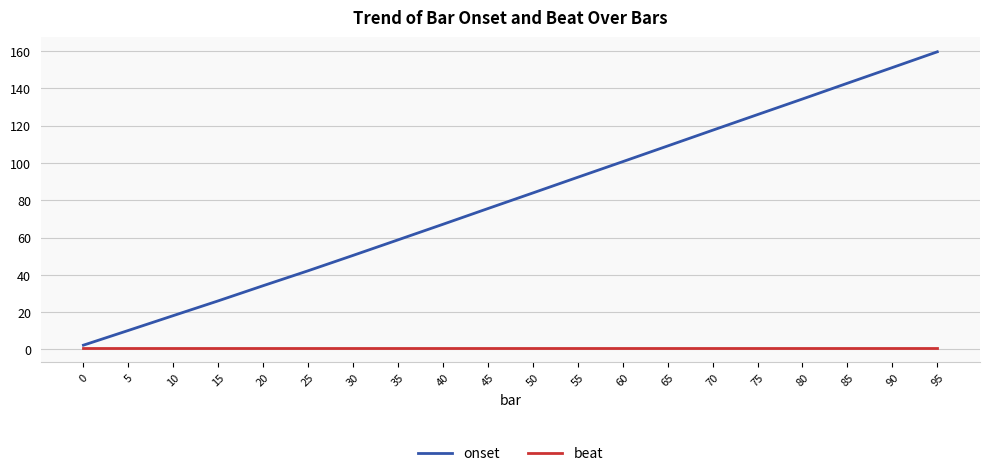

Is the value of onset at 35 greater than the value of beat at 55?

Yes